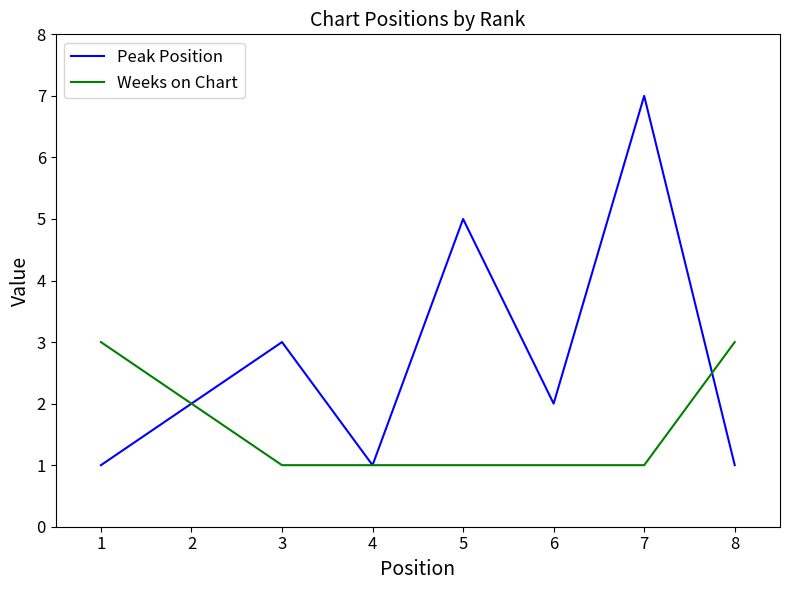

The value of Peak Position at 2 is 3. True or false?

False